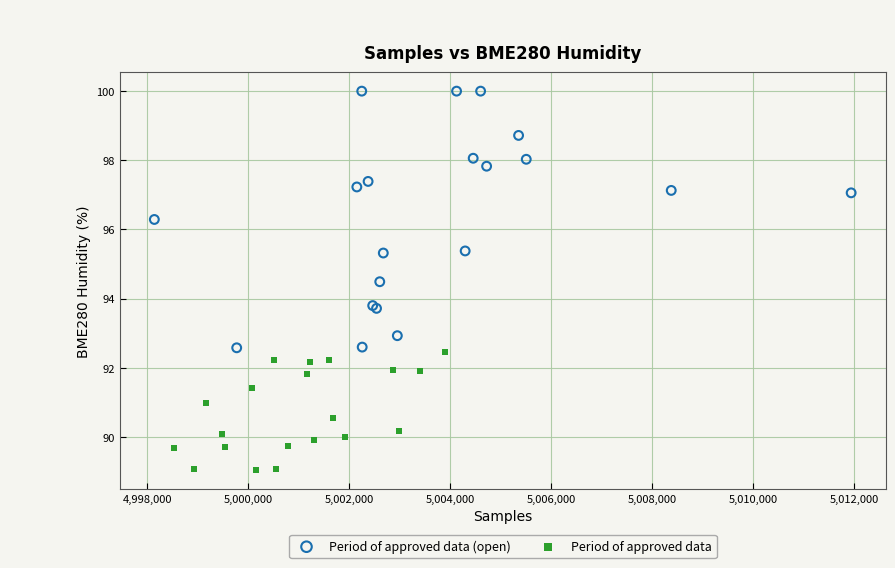

Which series reaches the minimum Y coordinate?

Period of approved data